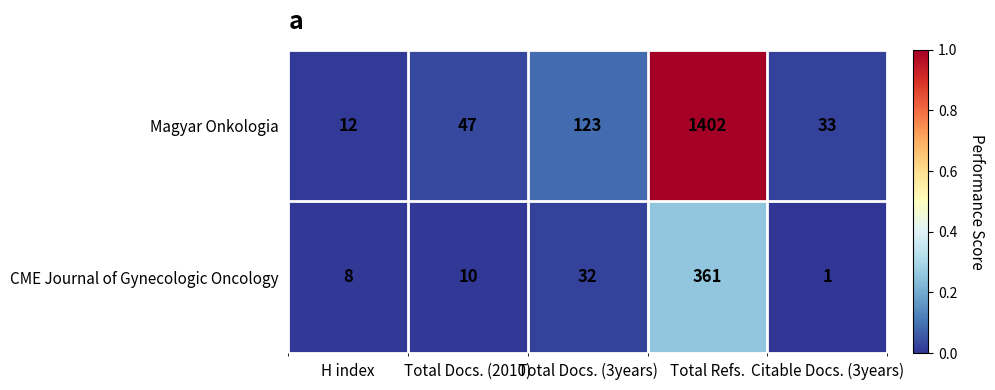

Which series has the largest total across all categories?

Magyar Onkologia